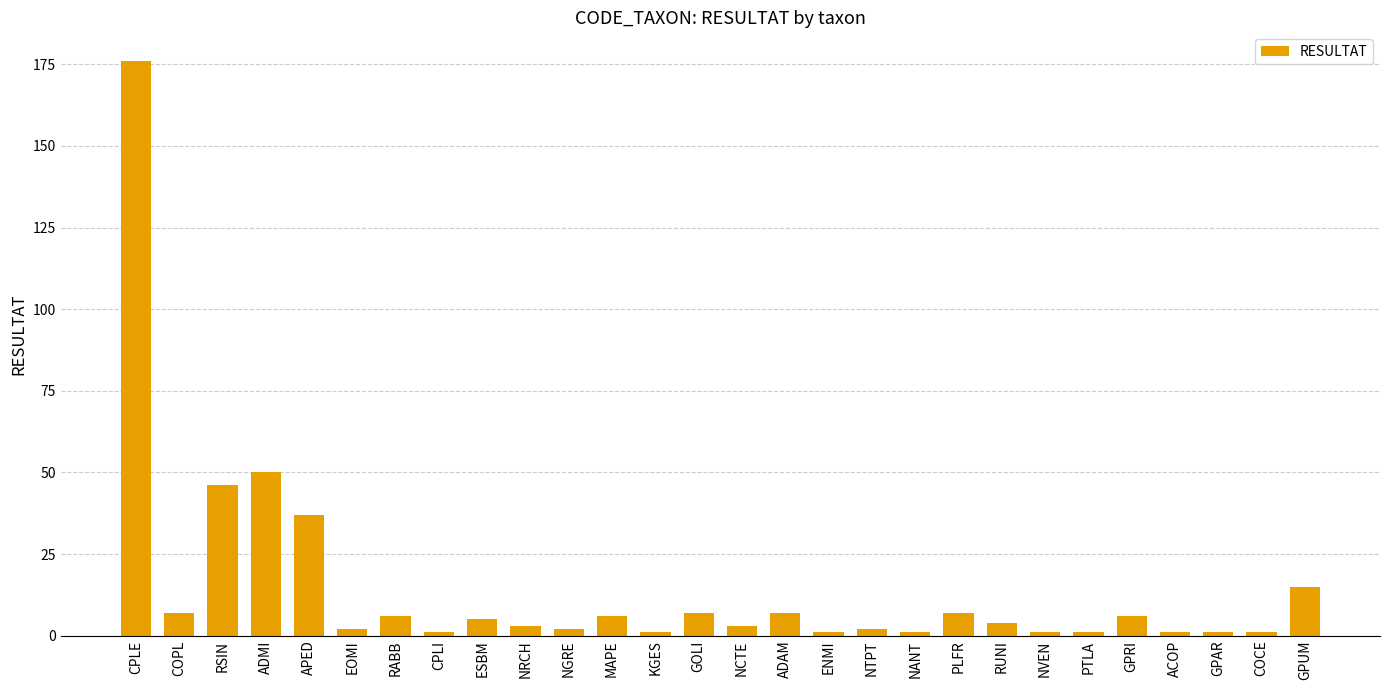

Between CPLI and ESBM, which is larger?

ESBM